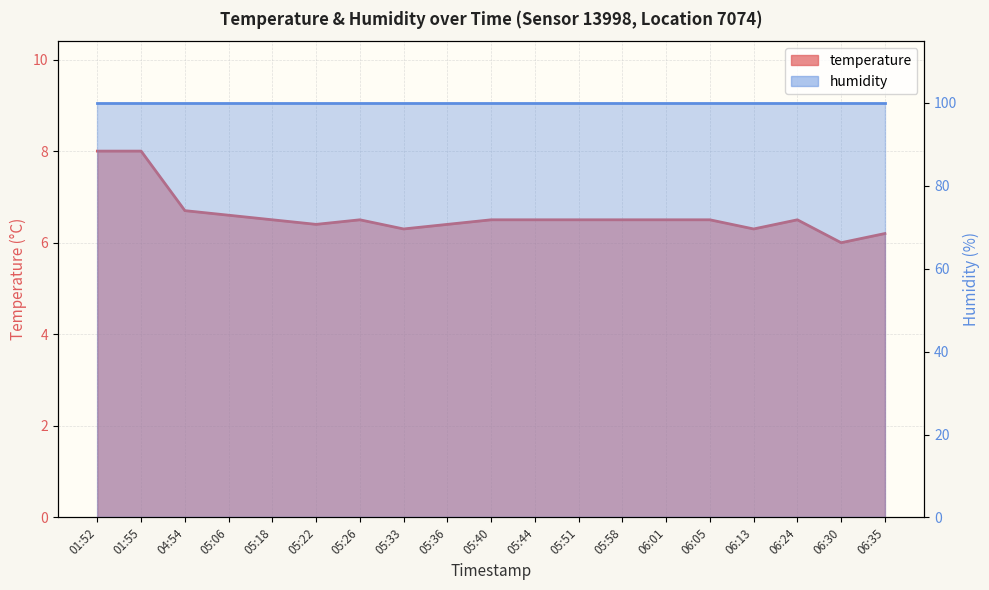

Where is the first local minimum?

05:22